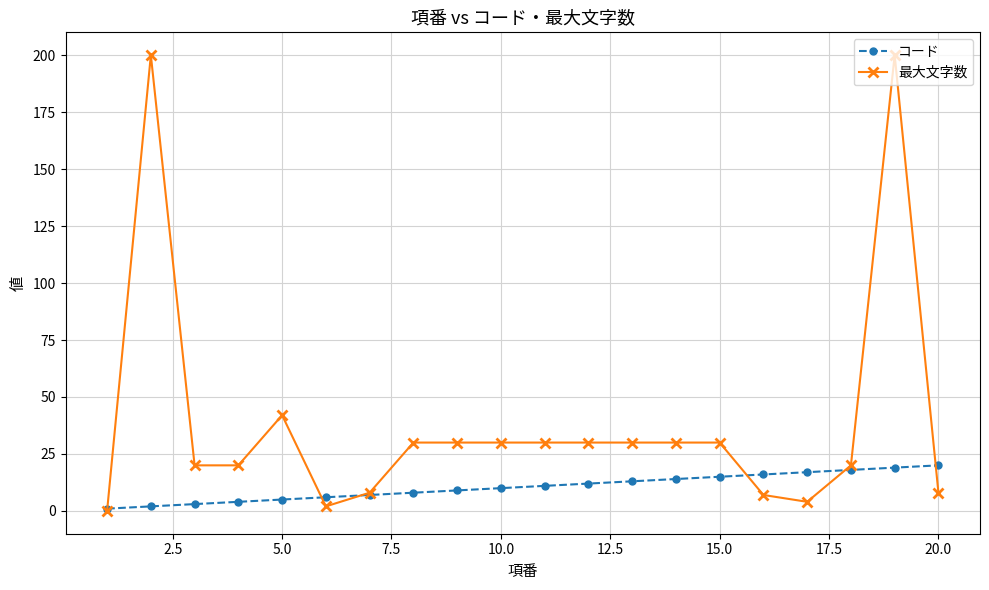

Which series has the largest range (max minus min)?

最大文字数